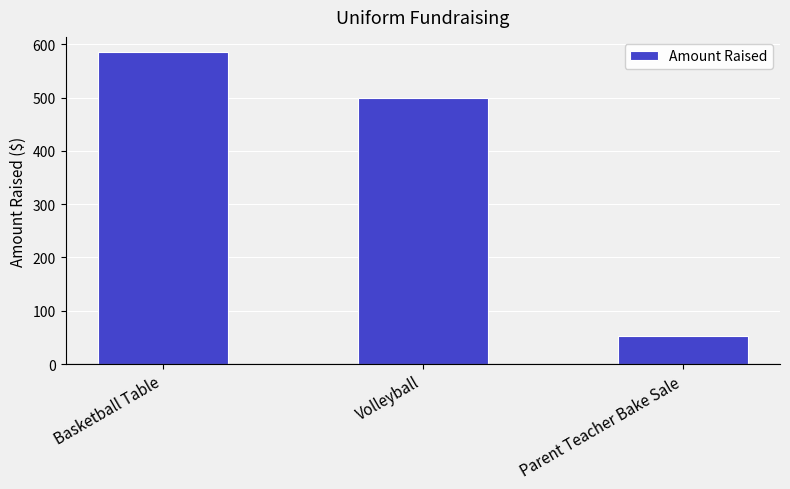

At which category does the chart reach its peak across all series?

Basketball Table